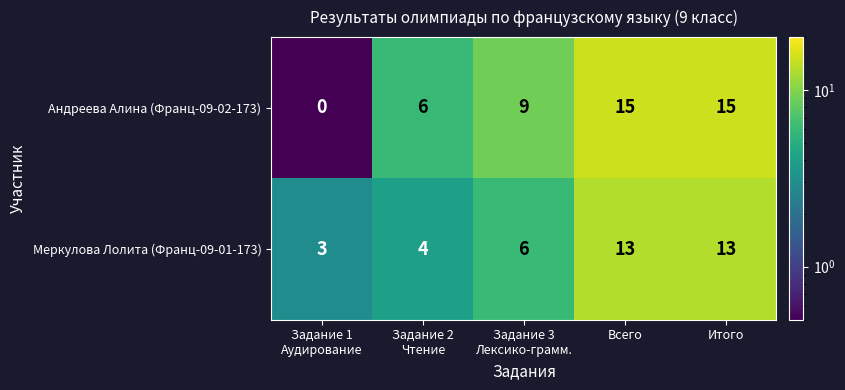

Which series has the widest spread of values?

Андреева Алина (Франц-09-02-173)